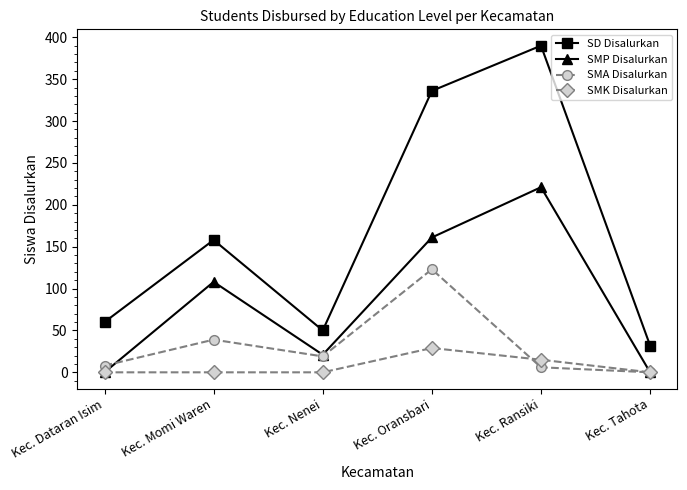

What is the difference between the SD Disalurkan values at Kec. Nenei and Kec. Ransiki?

340